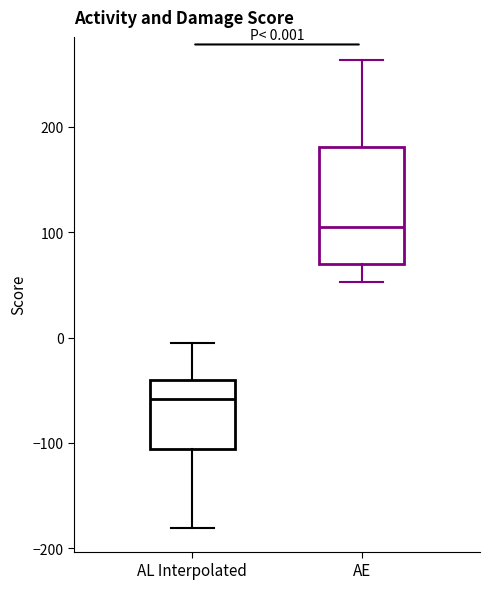

Comparing the boxes themselves (not the whiskers), which one is the tallest?

AE